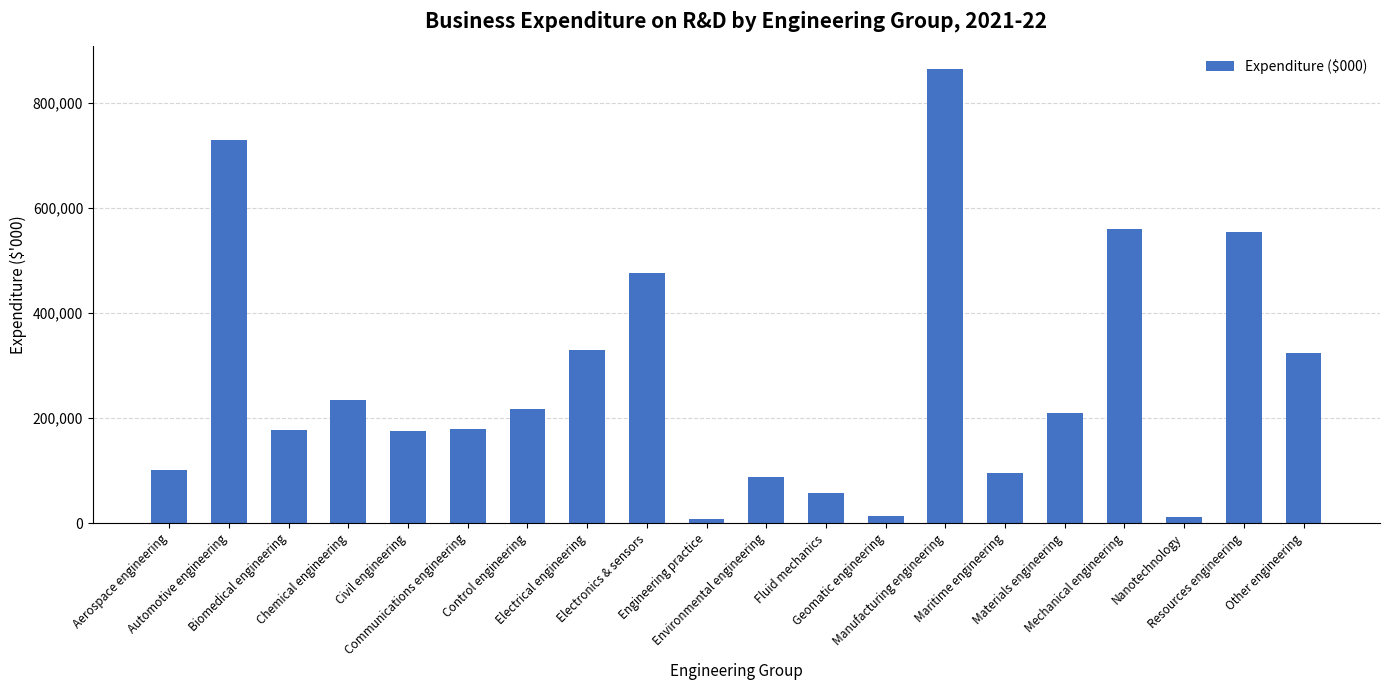

What is the ratio of the value at Electrical engineering to the value at Manufacturing engineering?

0.4